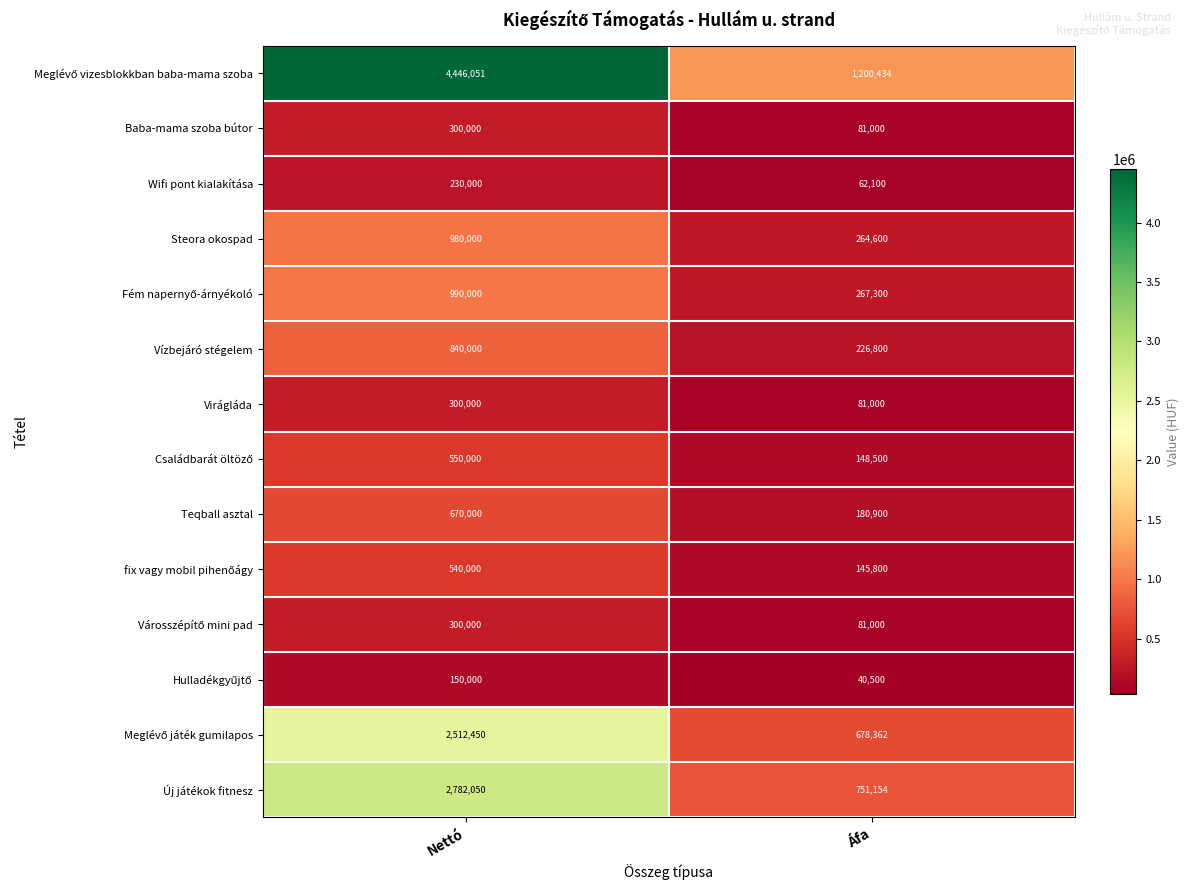

What is the approximate value of Steora okospad at Áfa, to the nearest 100?

264600